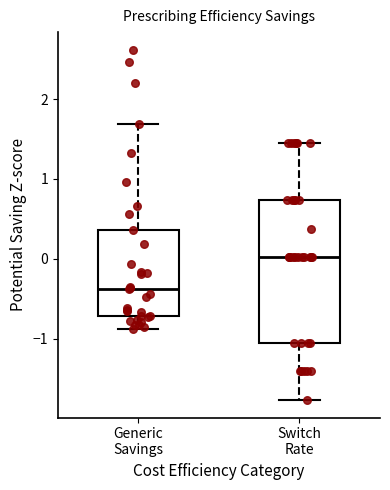

Reading left to right, transcribe this box plot: for each box, give where its median line is, the range the box spans, and where its two whiskers end, as read against the y-axis. The values are not printed on the chart, so give them approximately, as read against the axis.

Generic Savings: median -0.4, box -0.7 to 0.4, whiskers -0.9 to 1.7
Switch Rate: median 0.0, box -1.1 to 0.7, whiskers -1.8 to 1.5